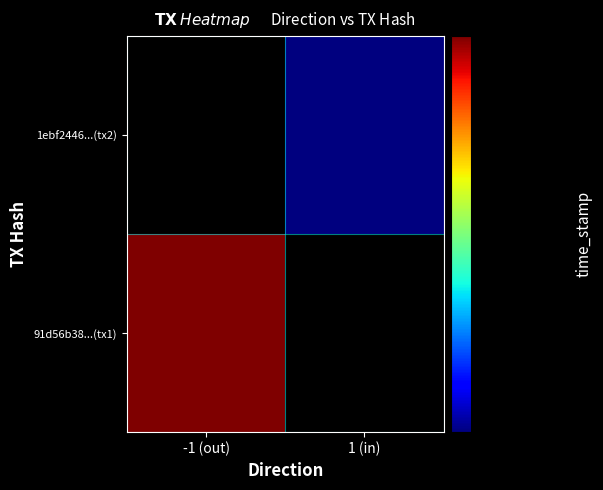

Is the value of 1ebf24469310f5840dd36cfafbe0e52f41a822f at direction greater than the value of 91d56b38b720082d5e64986341cb5b929d981c1 at time_stamp?

No